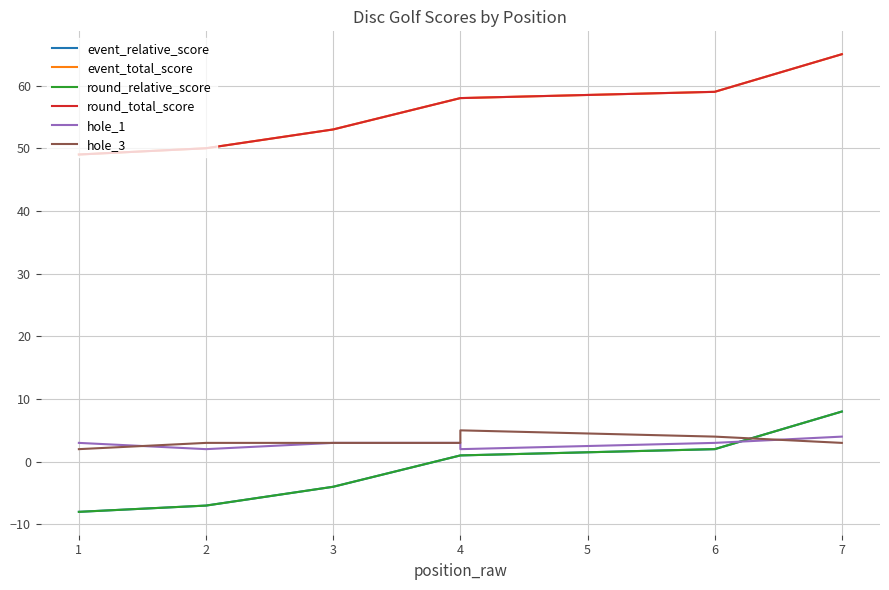

List the series in order of their peak value, highest first.

event_total_score, round_total_score, event_relative_score, round_relative_score, hole_3, hole_1